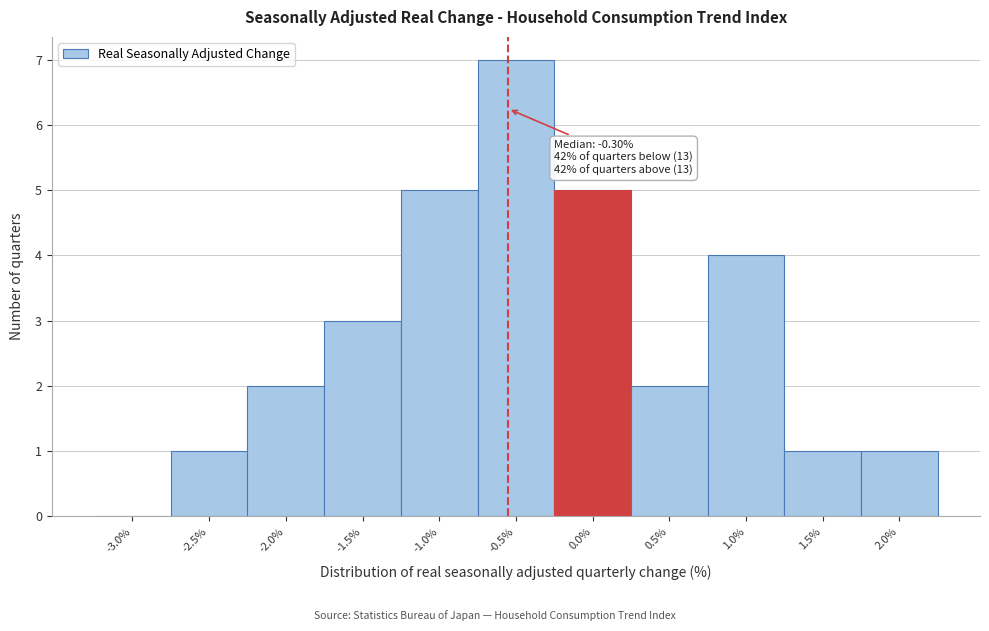

Reading right to left, transcribe all the data shown in this chart.

2.0%=1	1.5%=1	1.0%=4	0.5%=2	0.0%=5	-0.5%=7	-1.0%=5	-1.5%=3	-2.0%=2	-2.5%=1	-3.0%=0